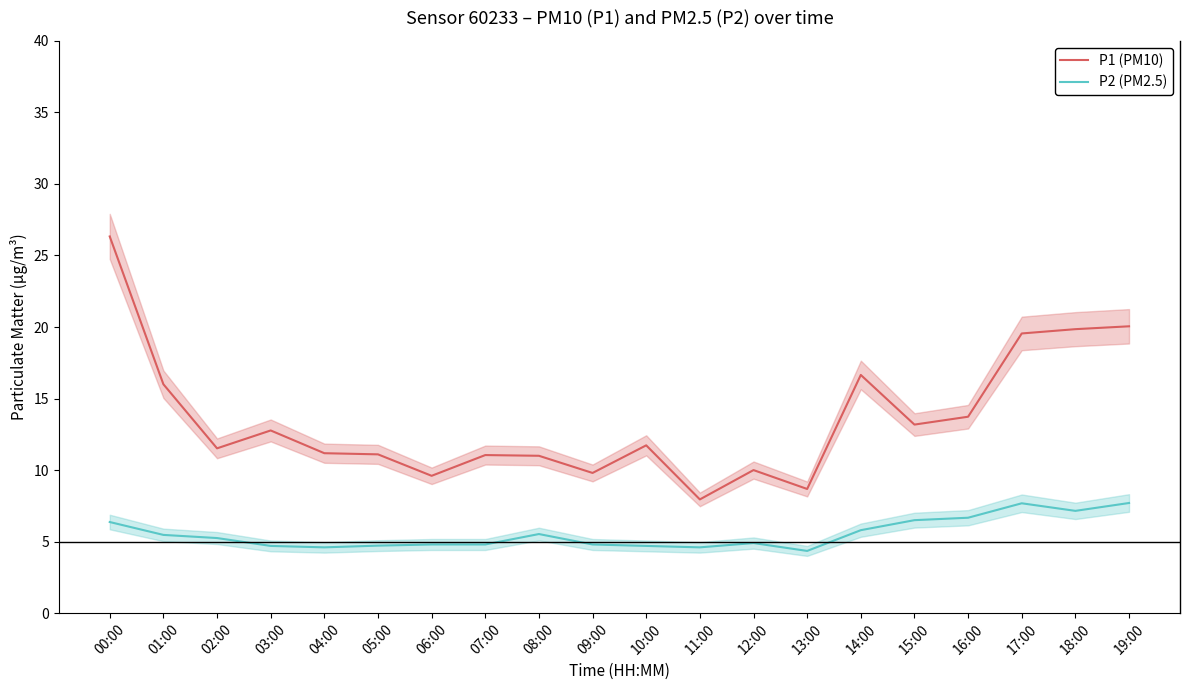

Which label corresponds to the smallest value in the chart?

13:00